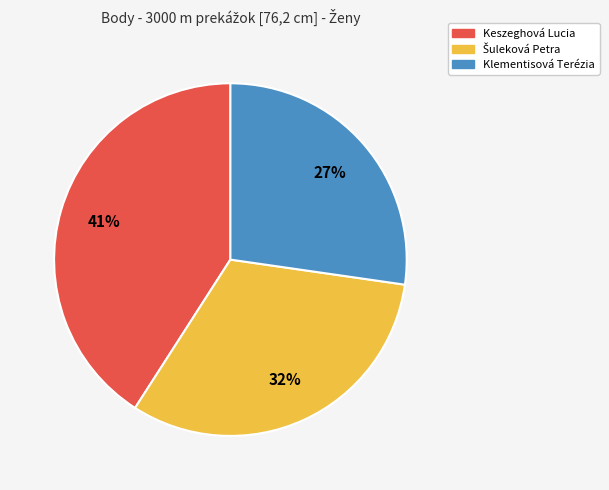

The Klementisová Terézia slice represents 38% of the pie. True or false?

False